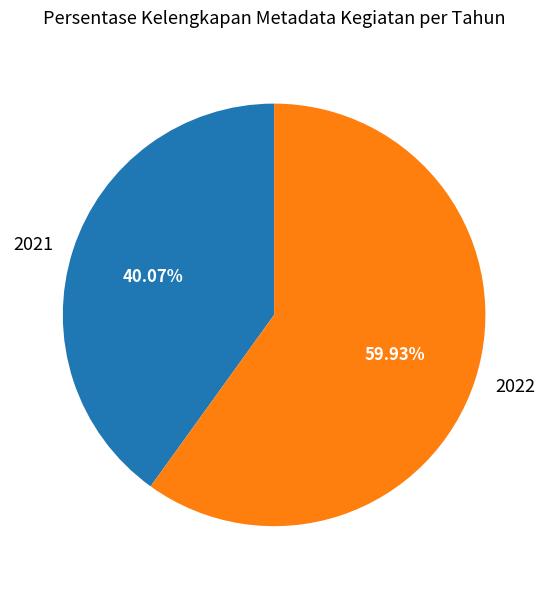

To the nearest percent, what portion does 2022 represent?

60%